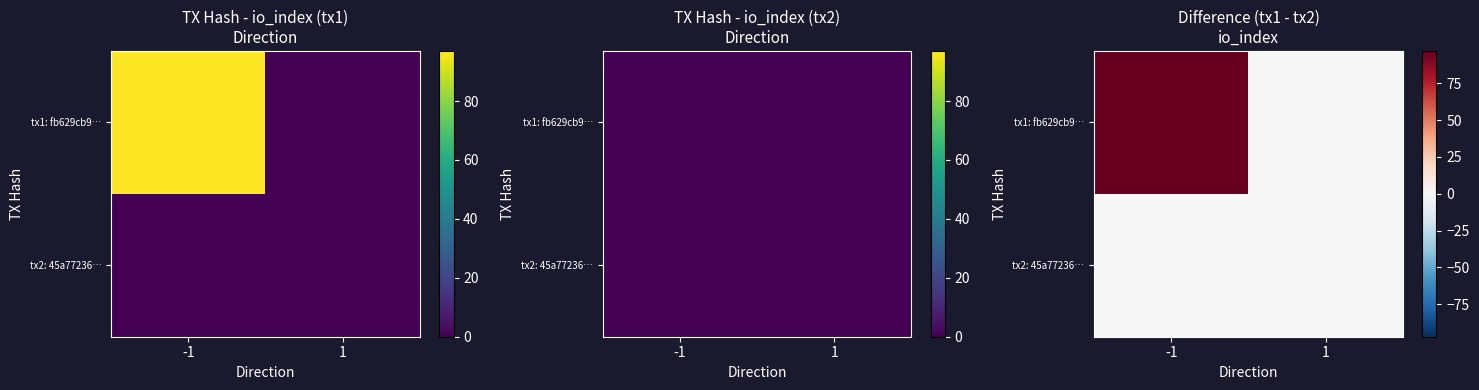

Between 1 and -1, which is larger?

-1